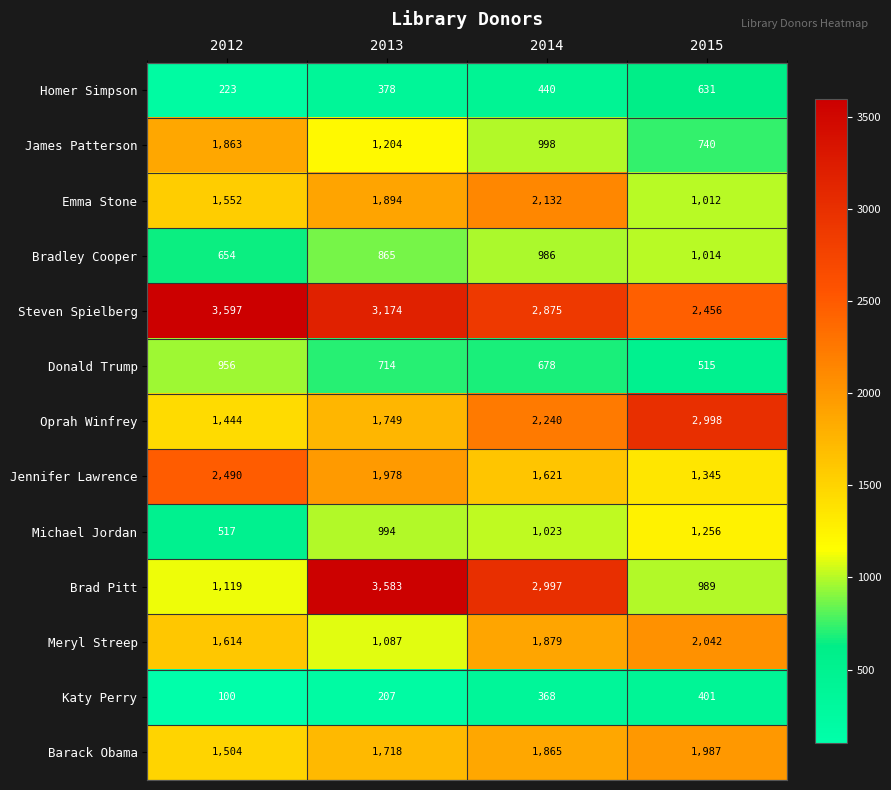

What is the total value across all series at 2012?

17633